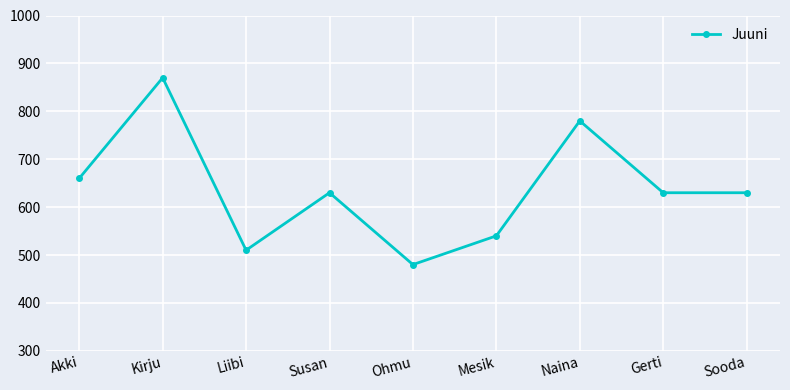

Reading left to right, list all the values displayed in this chart.

660	870	510	630	480	540	780	630	630